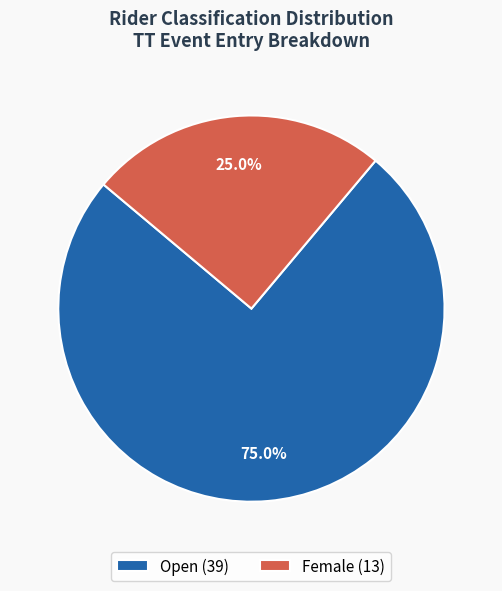

How many slices are in this pie chart?

2